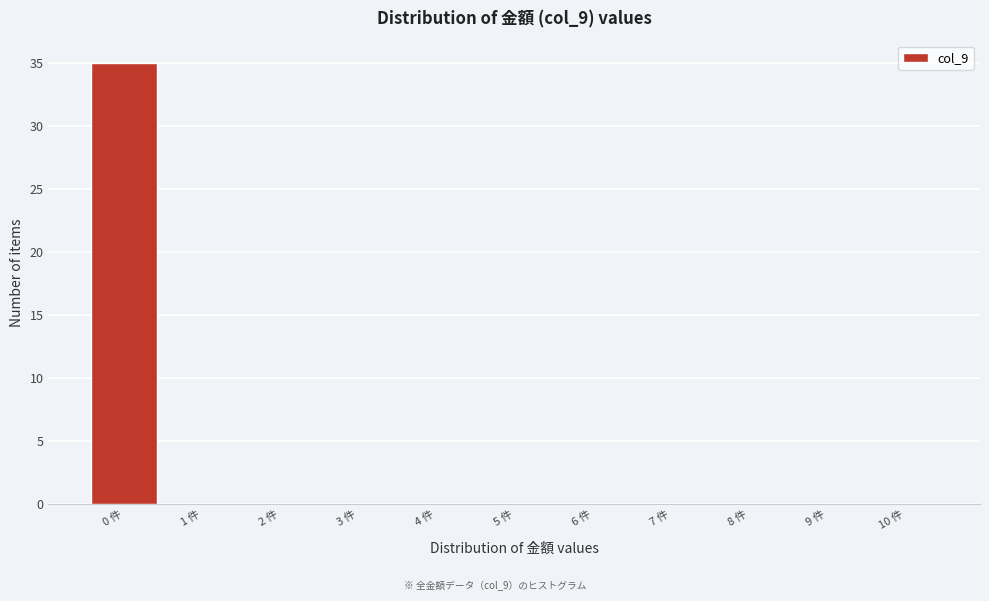

How tall is the bar that spans -0.5 to 0.5 on the x-axis? The values are not printed on the chart, so give them approximately, as read against the axis.

35